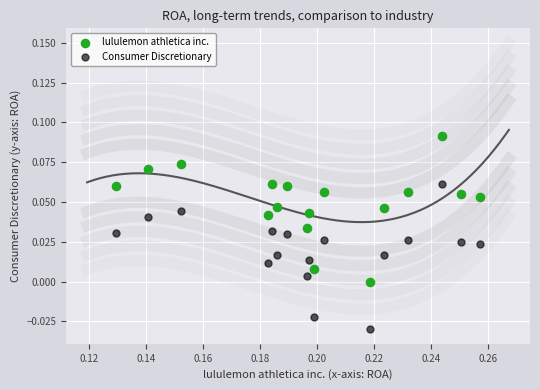

Which series reaches the minimum Y coordinate?

Consumer Discretionary